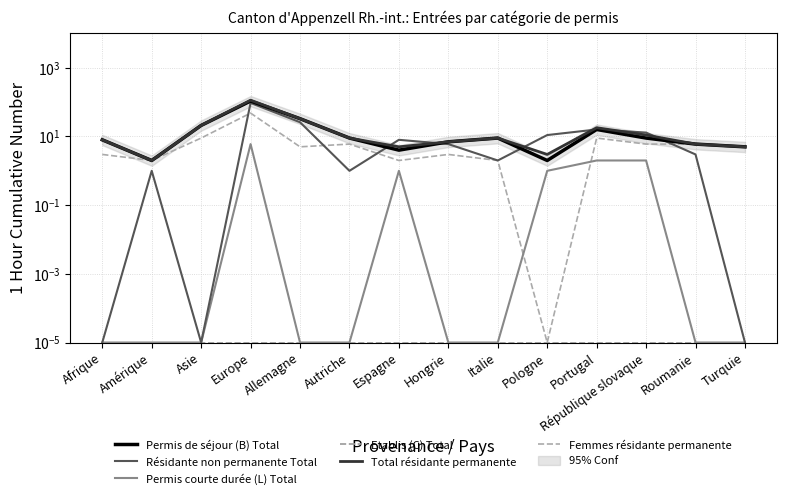

Rank the categories by Résidante non permanente Total value from highest to lowest.

Europe, Allemagne, Portugal, République slovaque, Pologne, Espagne, Hongrie, Roumanie, Italie, Amérique, Autriche, Afrique, Asie, Turquie